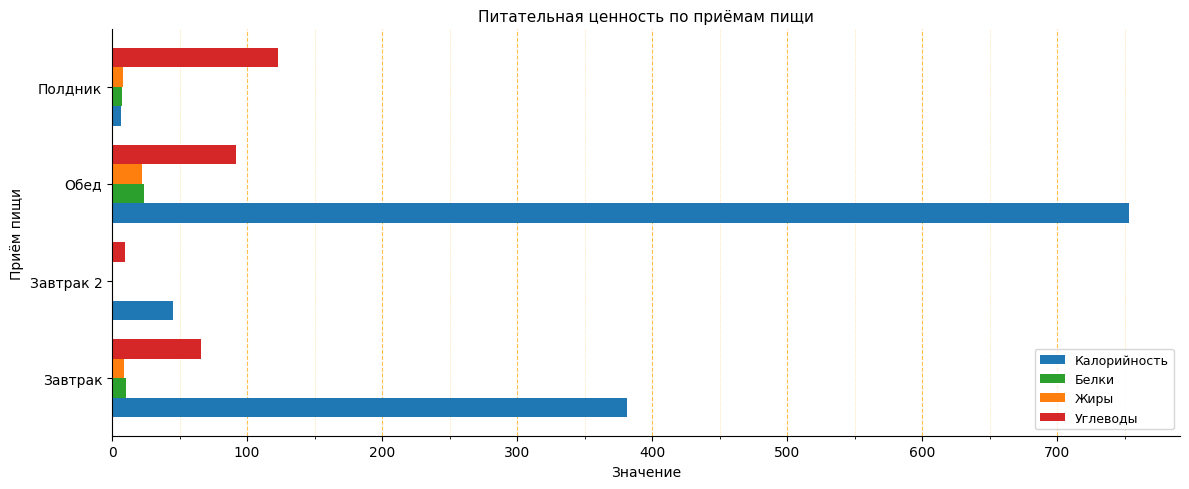

Which series has the largest total across all categories?

Калорийность